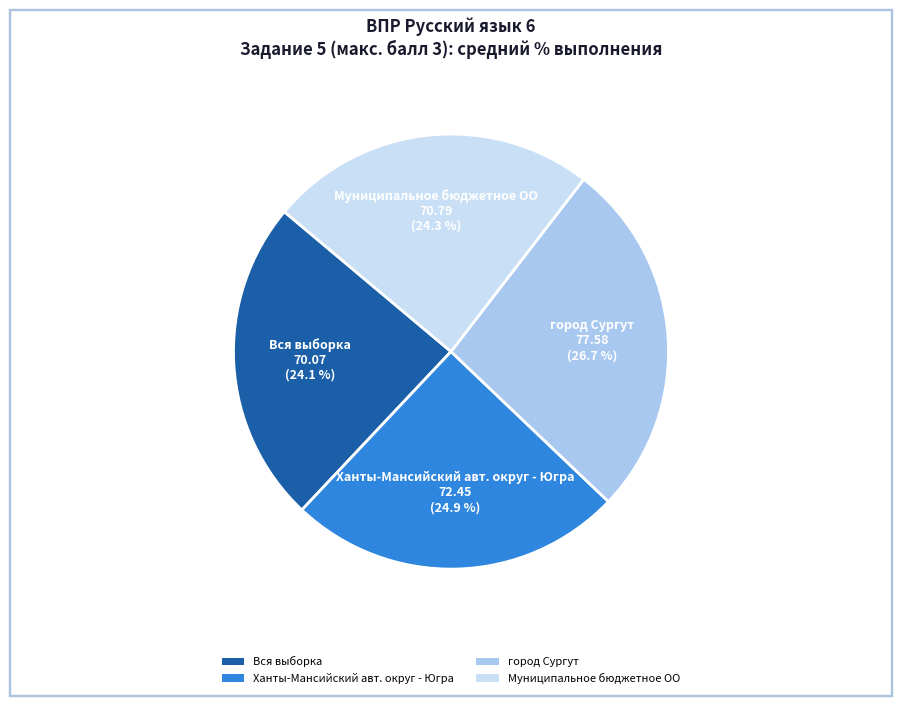

To the nearest percent, what portion does город Сургут represent?

27%